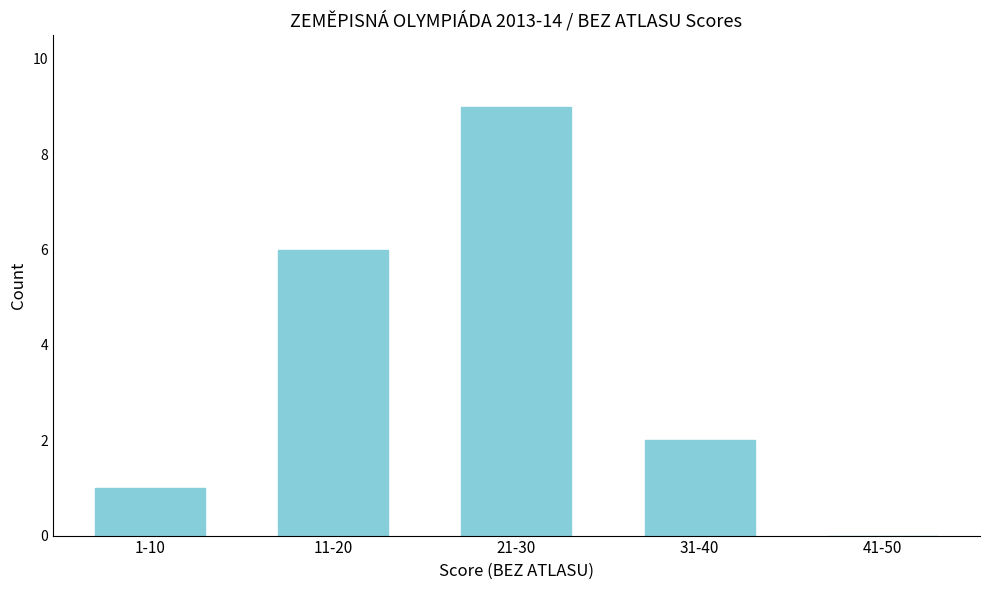

Reading left to right, transcribe all the data shown in this chart.

1-10=1	11-20=6	21-30=9	31-40=2	41-50=0